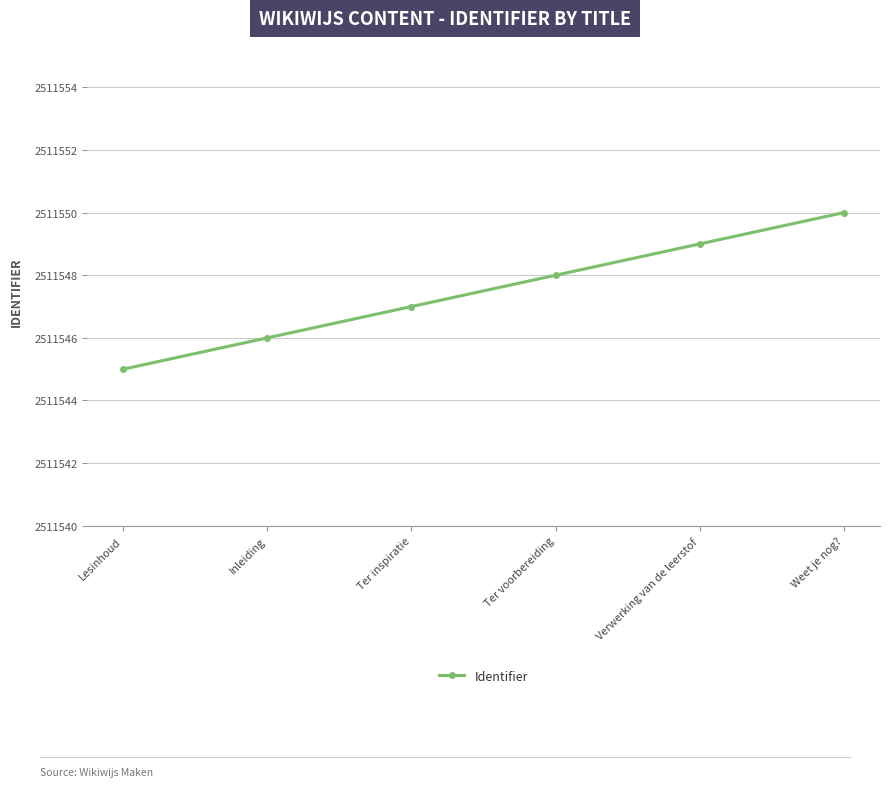

What is the greatest value displayed?

2511550